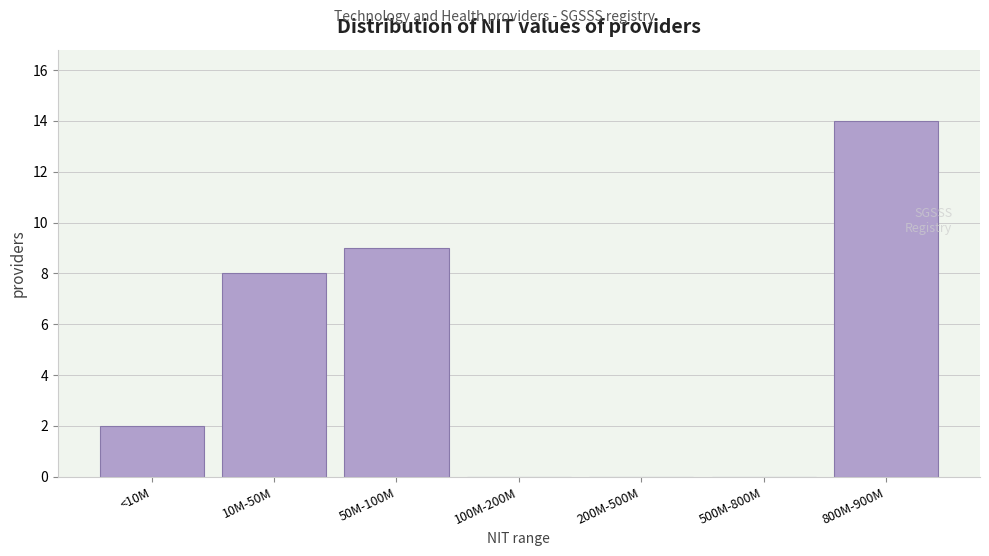

Reading right to left, list all the values displayed in this chart.

800M-900M=14	500M-800M=0	200M-500M=0	100M-200M=0	50M-100M=9	10M-50M=8	<10M=2